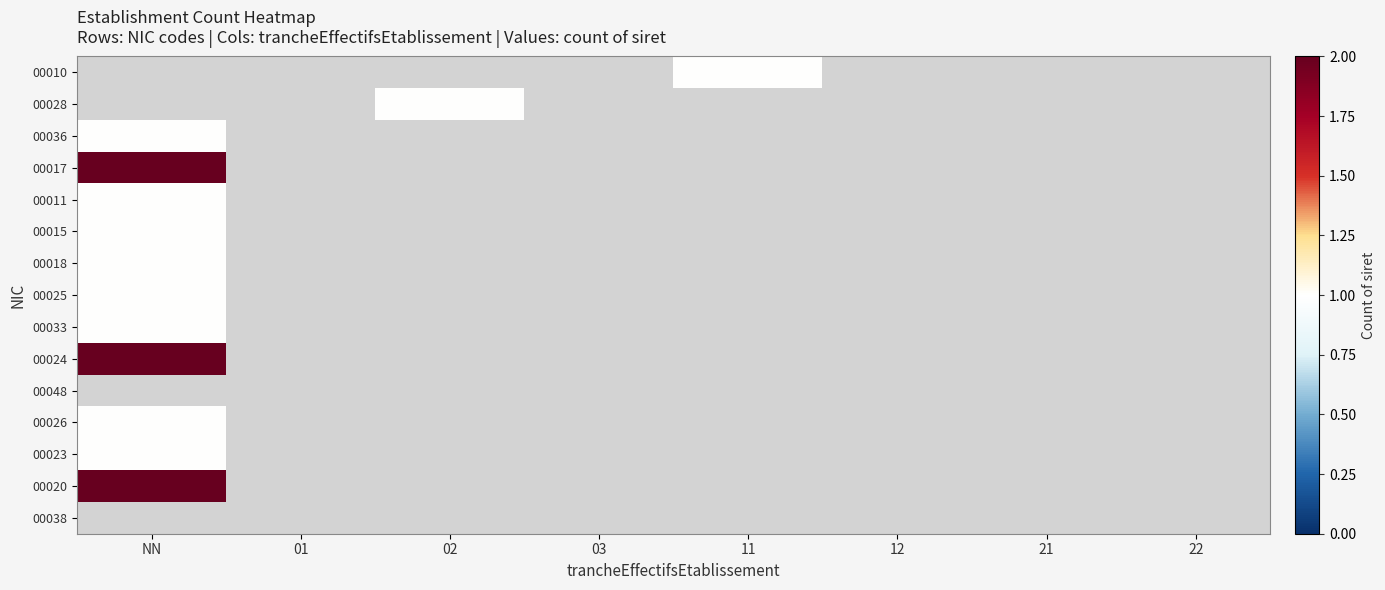

Is the value of 00036 at 12 greater than the value of 00023 at 12?

No